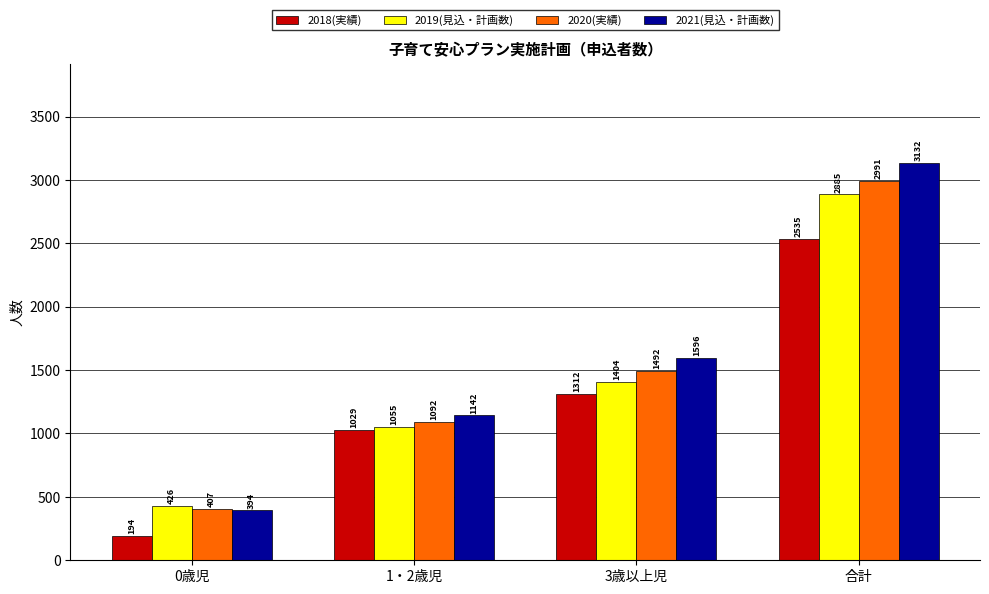

What is the sum of the 2021(見込・計画数) values at 3歳以上児 and 0歳児?

1990